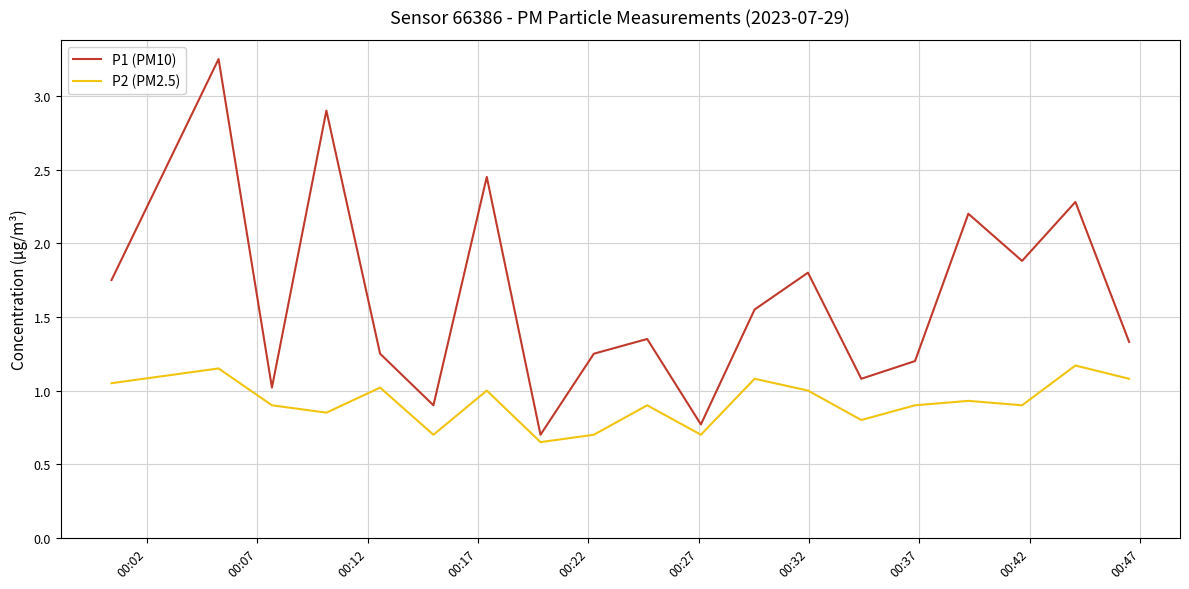

What are all the series names shown in the legend?

P1 (PM10), P2 (PM2.5)